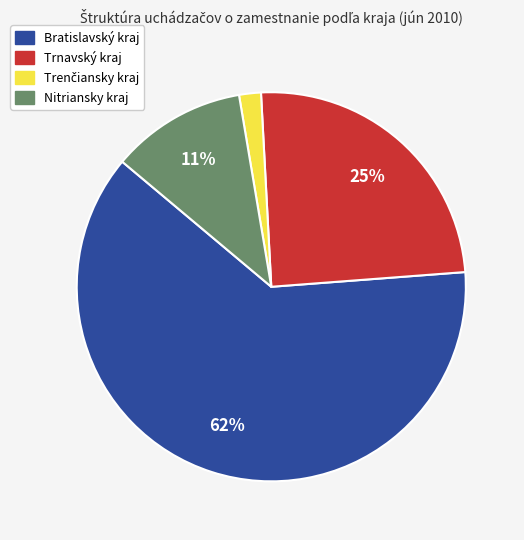

Which slice is the largest?

Bratislavský kraj